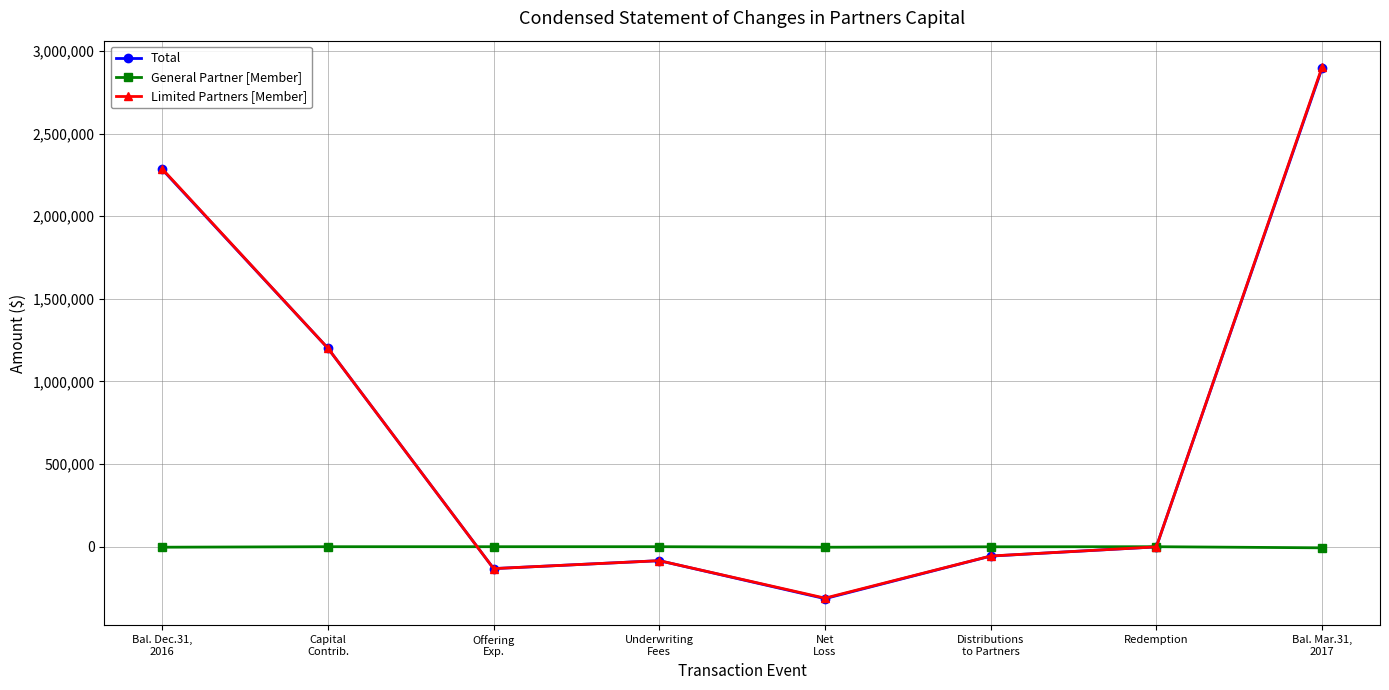

Where is Limited Partners [Member] nearest to the value 1295037?

Capital
Contrib.